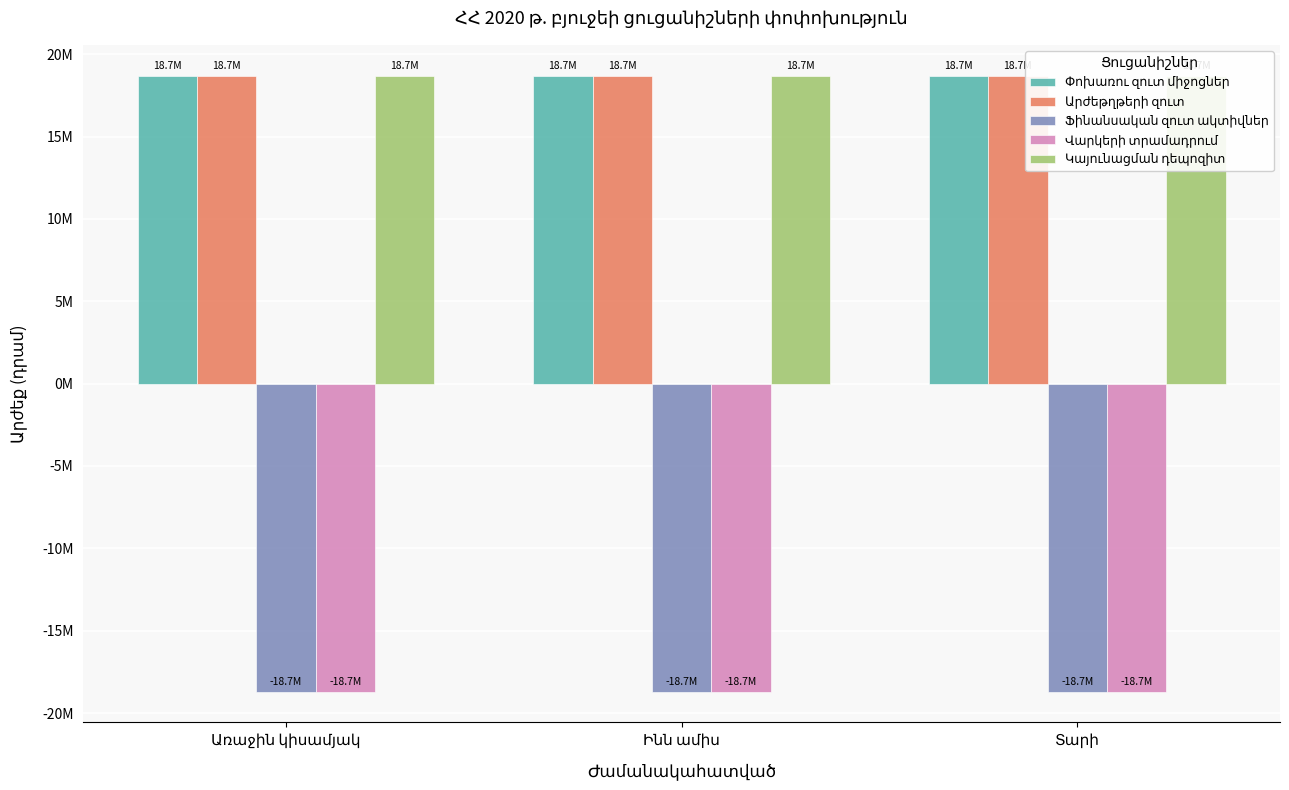

How many bars are there in total?

15